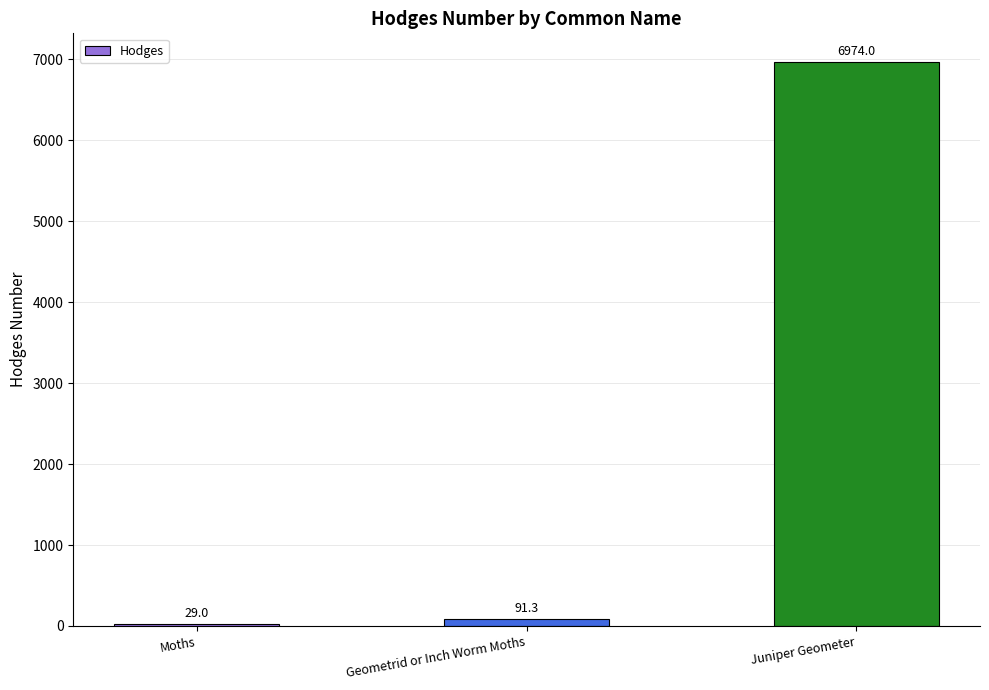

Between Juniper Geometer and Geometrid or Inch Worm Moths, which is larger?

Juniper Geometer